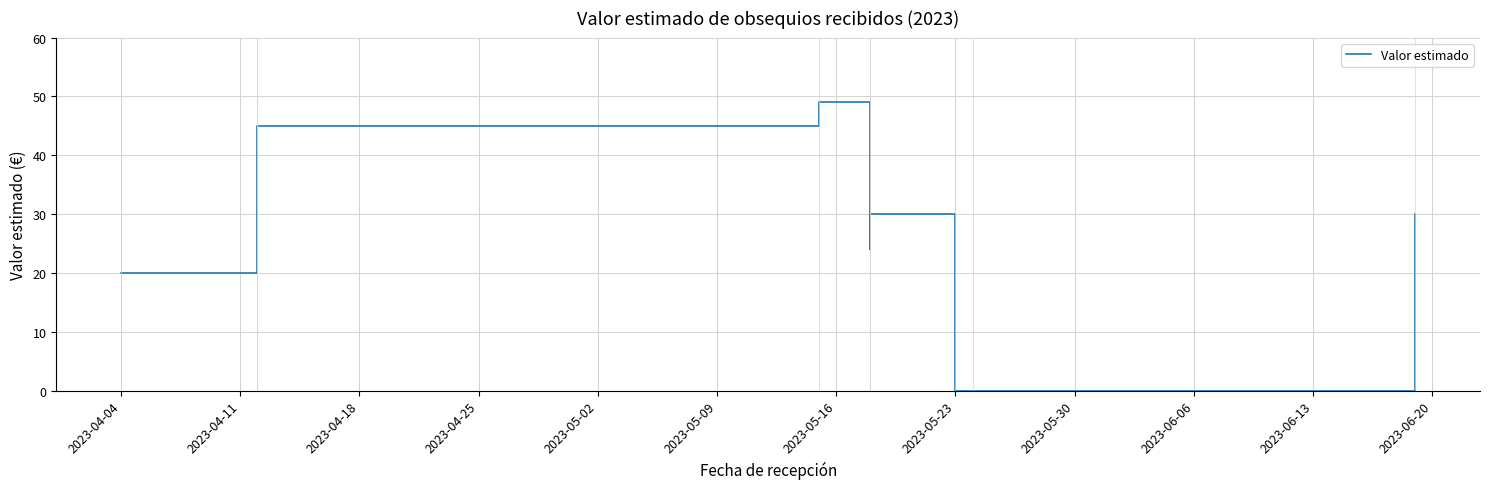

Reading left to right, extract all data points from this chart.

20	45	45	49	24	30	0	0	30